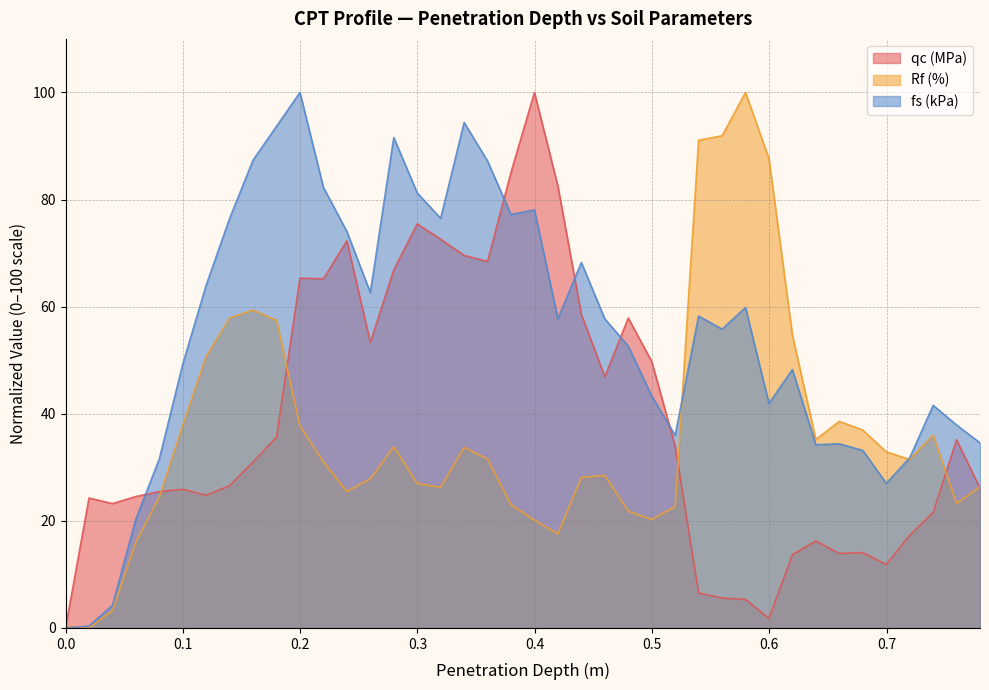

At how many categories does at least one series exceed 58?

21